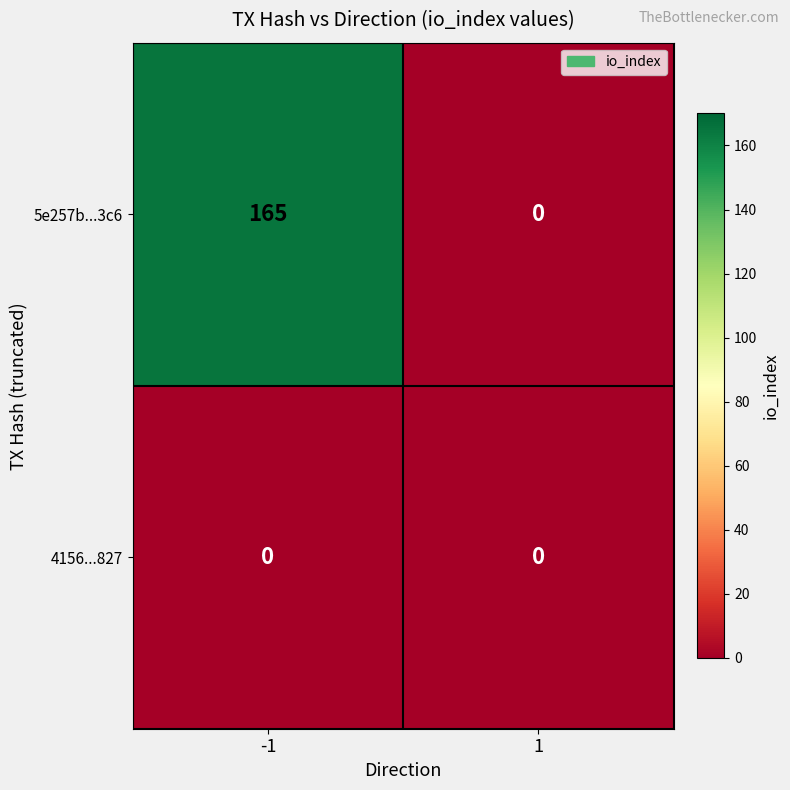

Reading left to right, what are all the values shown in this chart?

5e257b...3c6: 165	0
4156...827: 0	0